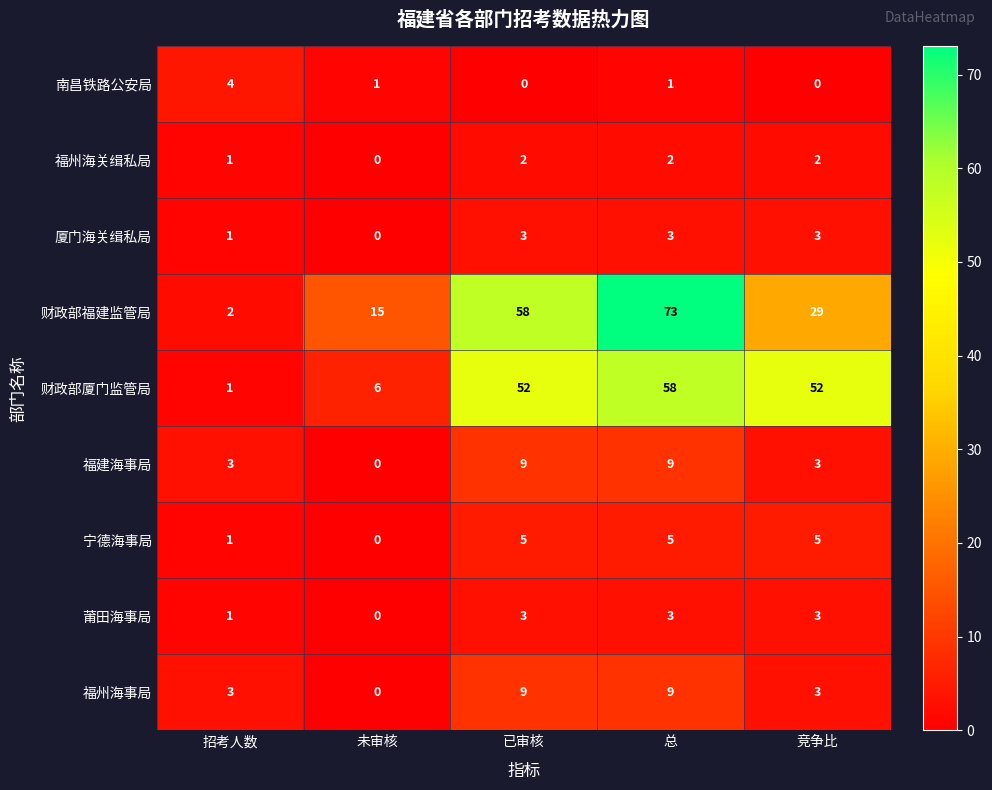

Which series changed the most between 未审核 and 竞争比?

财政部厦门监管局